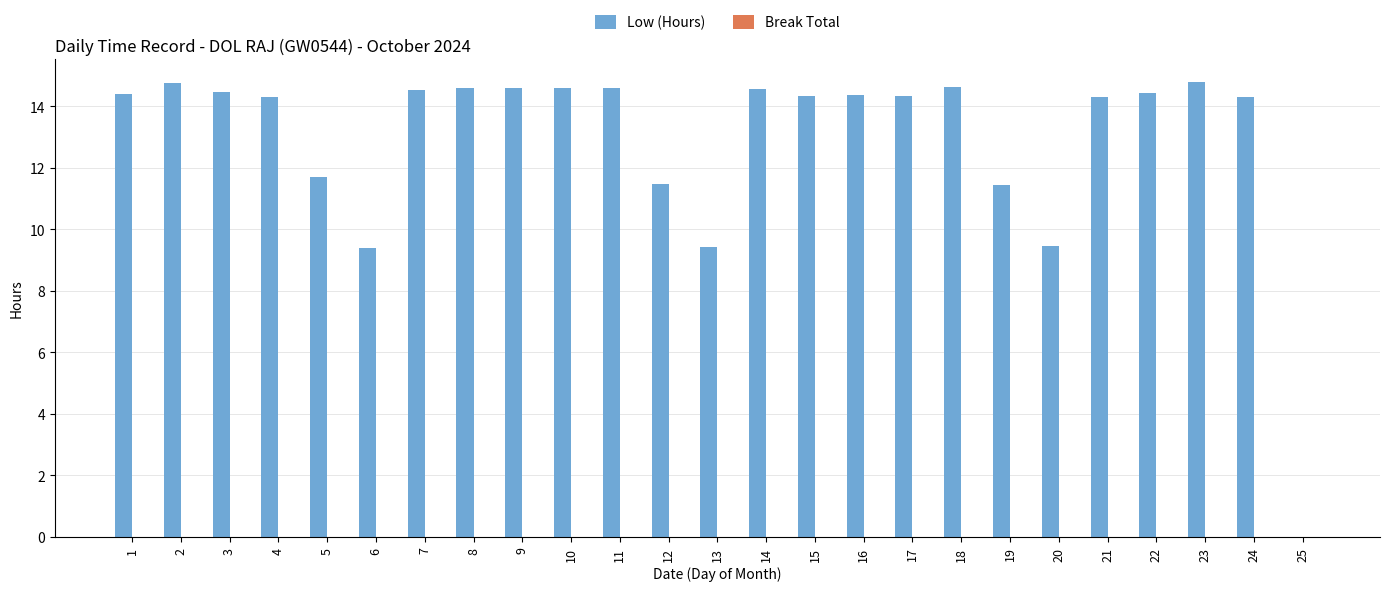

Are the bars horizontal?

No